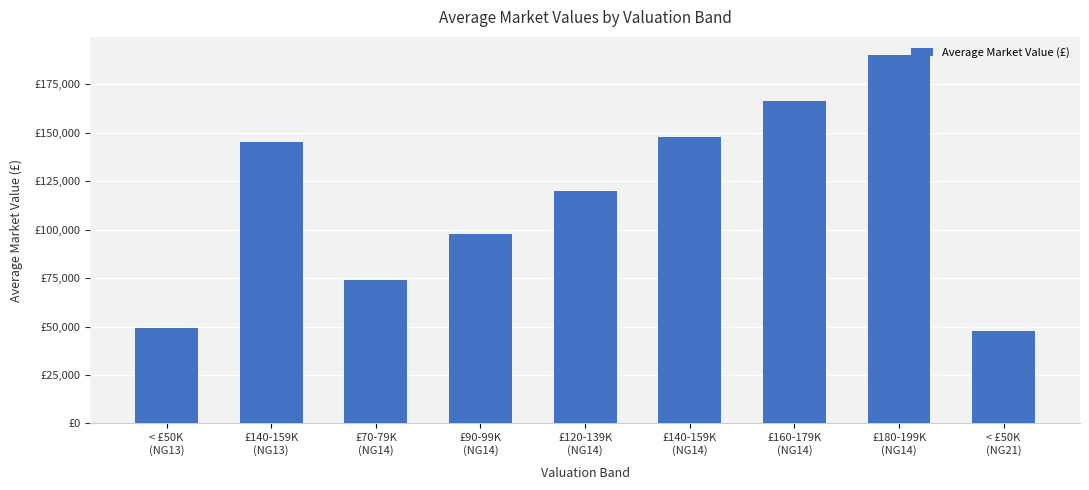

Does the chart contain any negative values?

No